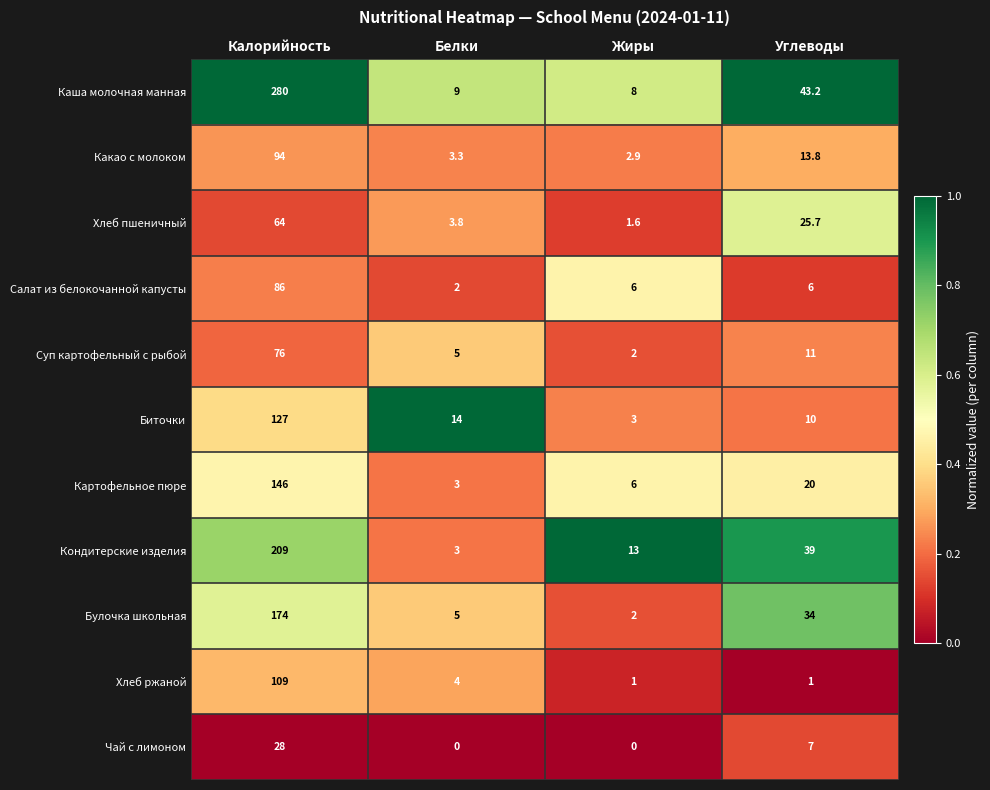

List the labels in order of Какао с молоком value, largest first.

Калорийность, Углеводы, Белки, Жиры